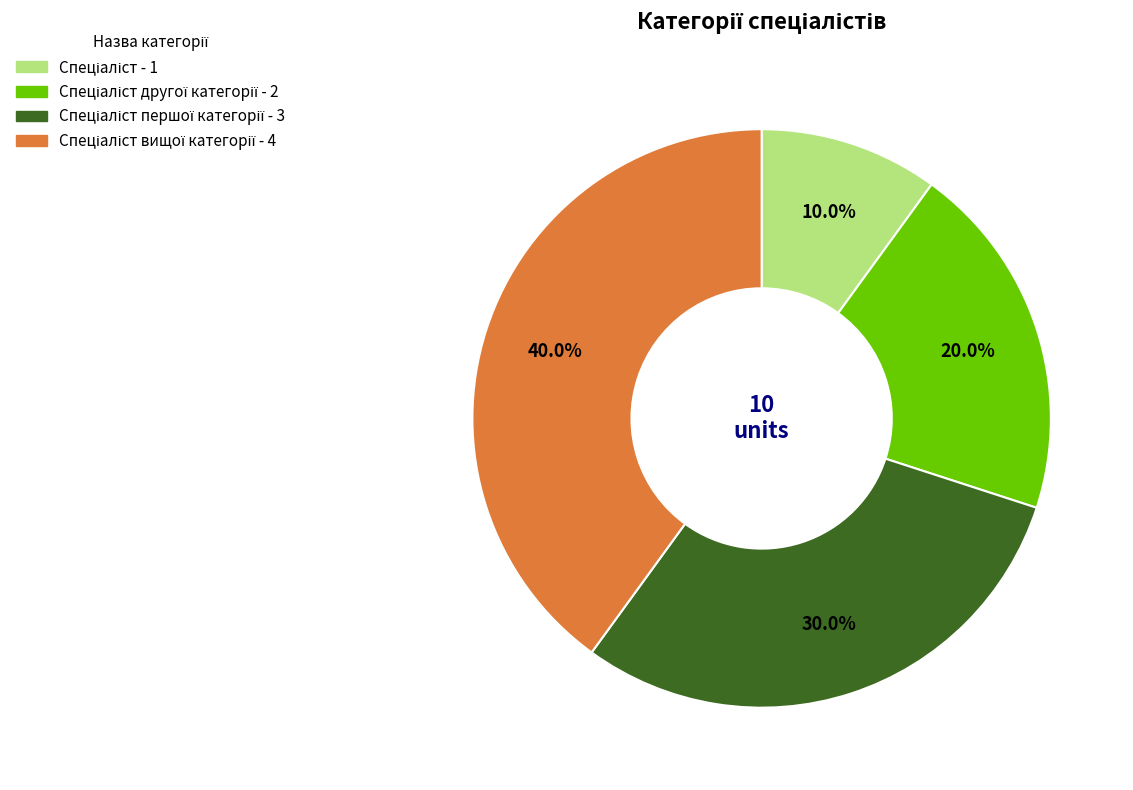

Is there any slice that represents more than half of the pie?

No